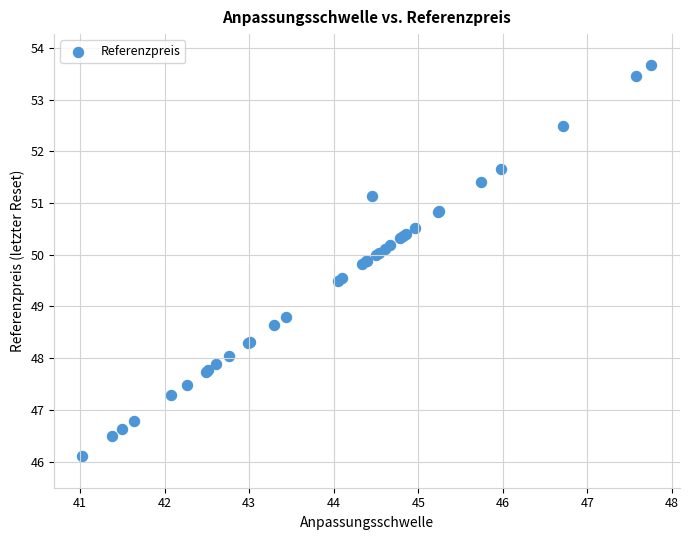

What Y value in the scatter plot is closest to 49?

48.8